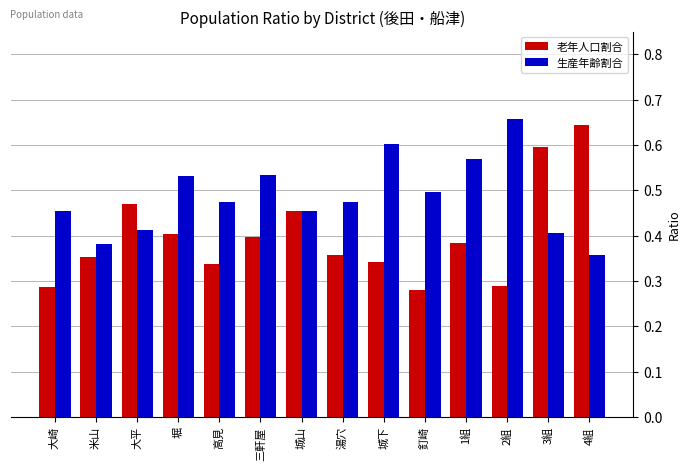

Which series has the largest range (max minus min)?

老年人口割合